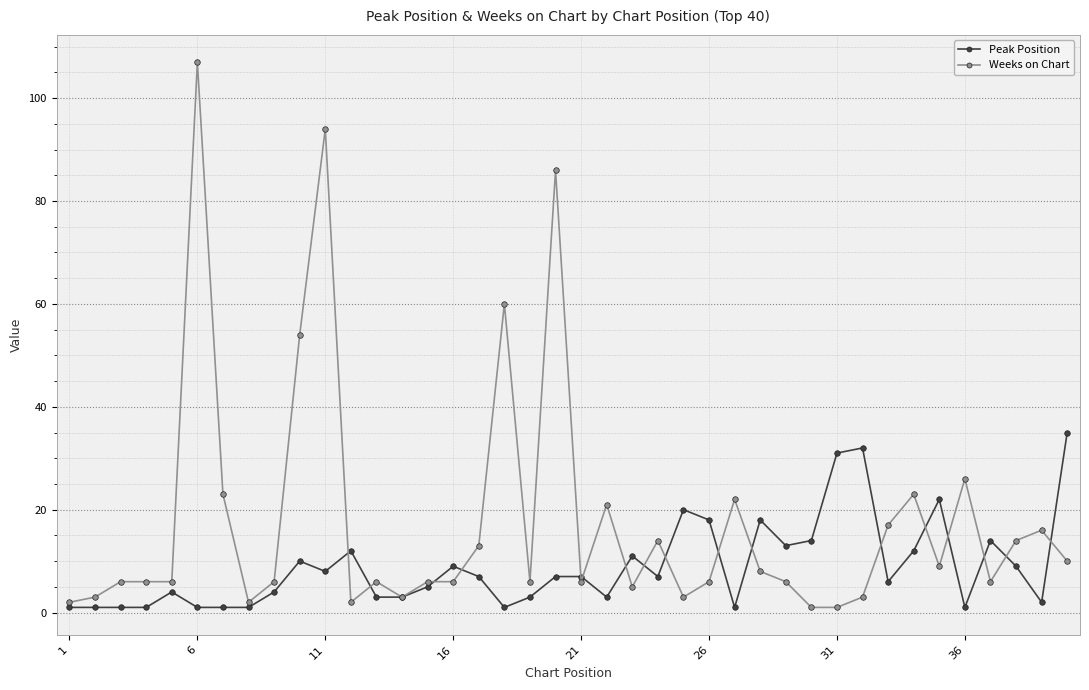

Rank the series by their maximum value, from lowest to highest.

Peak Position, Weeks on Chart